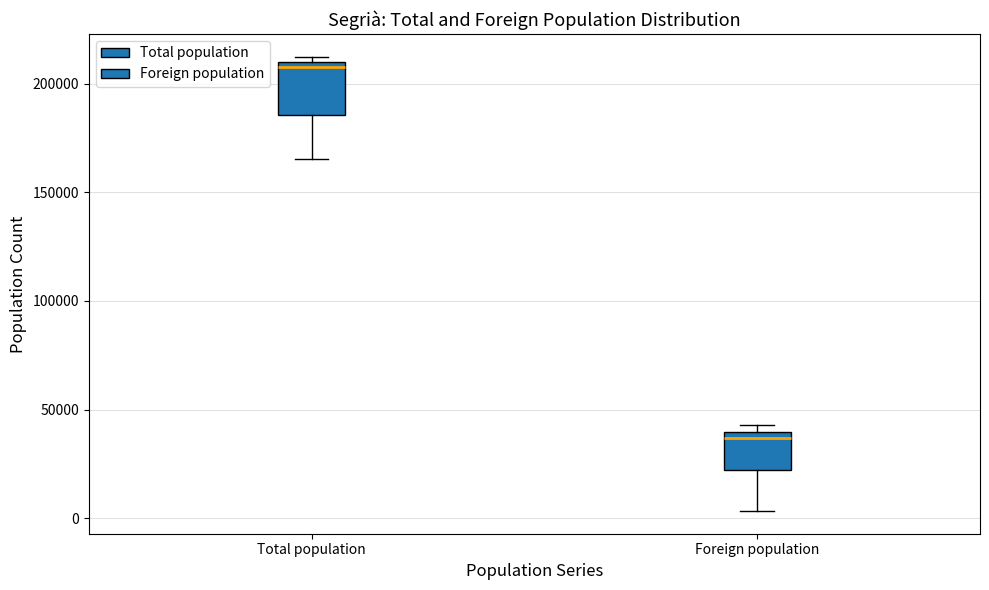

Which box is the tallest, from its lower edge to its upper edge?

Total population